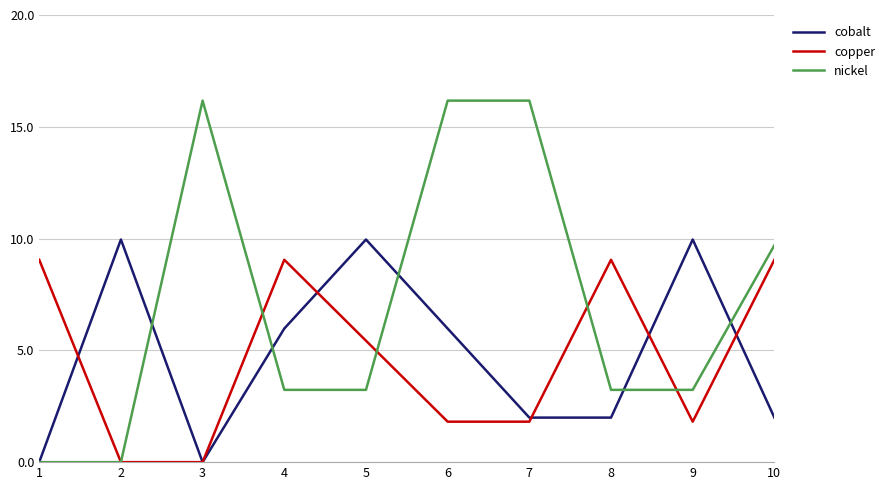

Is the value of nickel at 6 greater than the value of cobalt at 6?

Yes